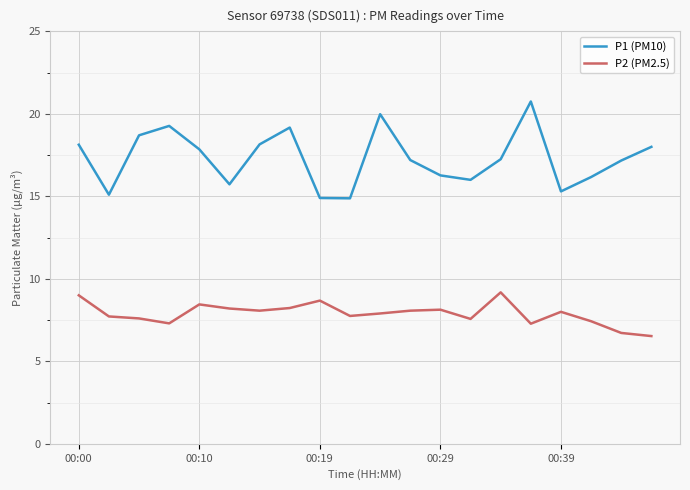

What is the smallest value displayed?

6.5